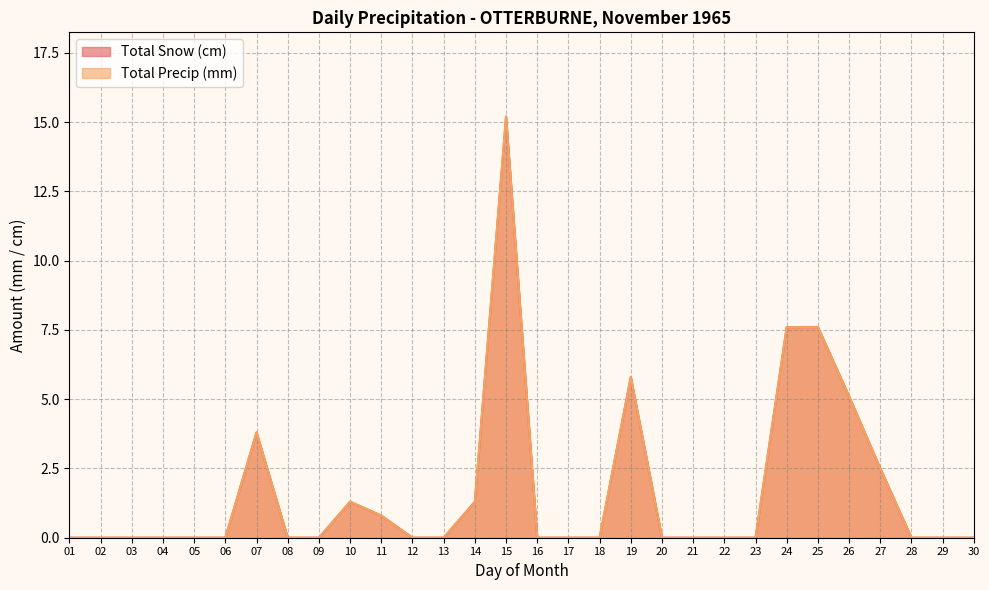

Reading right to left, extract all data points from this chart.

Total Snow (cm): 0.0	0.0	0.0	2.5	5.1	7.6	7.6	0.0	0.0	0.0	0.0	5.8	0.0	0.0	0.0	15.2	1.3	0.0	0.0	0.8	1.3	0.0	0.0	3.8	0.0	0.0	0.0	0.0	0.0	0.0
Total Precip (mm): 0.0	0.0	0.0	2.5	5.1	7.6	7.6	0.0	0.0	0.0	0.0	5.8	0.0	0.0	0.0	15.2	1.3	0.0	0.0	0.8	1.3	0.0	0.0	3.8	0.0	0.0	0.0	0.0	0.0	0.0